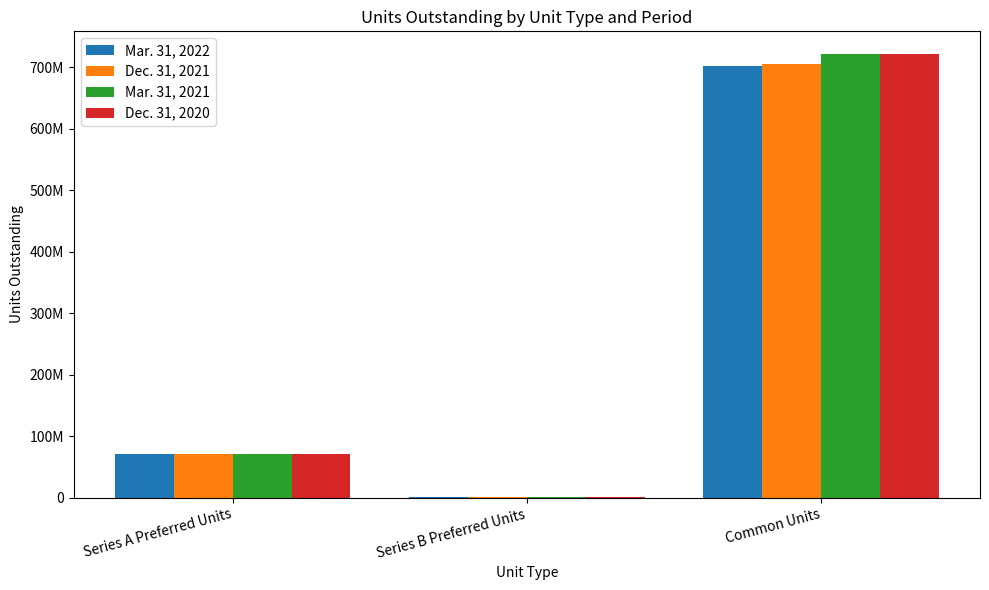

Does the chart contain stacked bars?

No